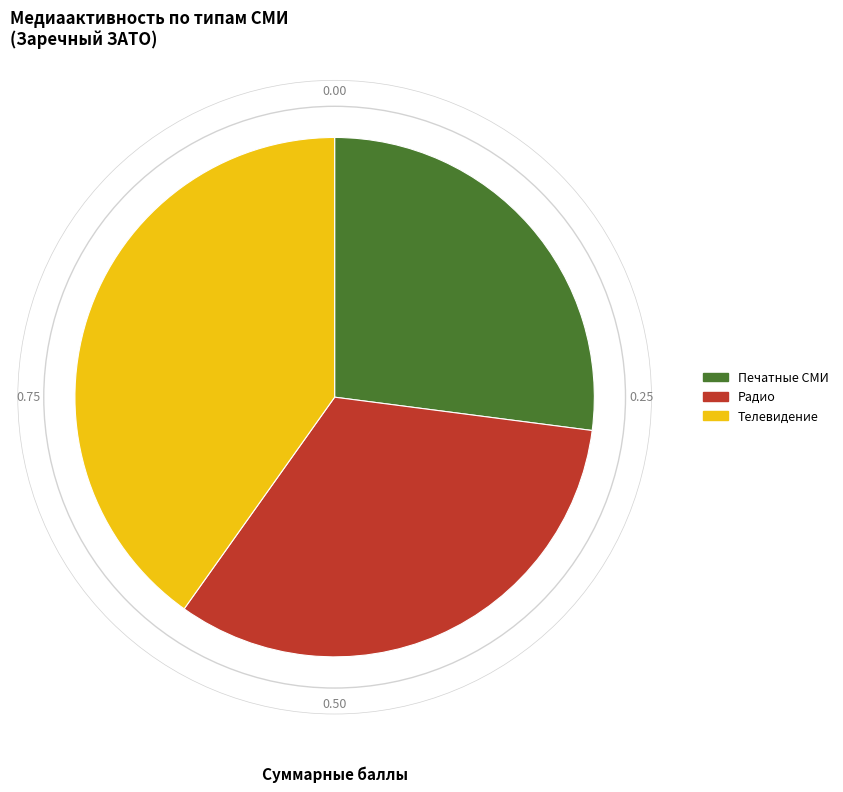

Which category has the smallest portion of the pie?

Печатные СМИ